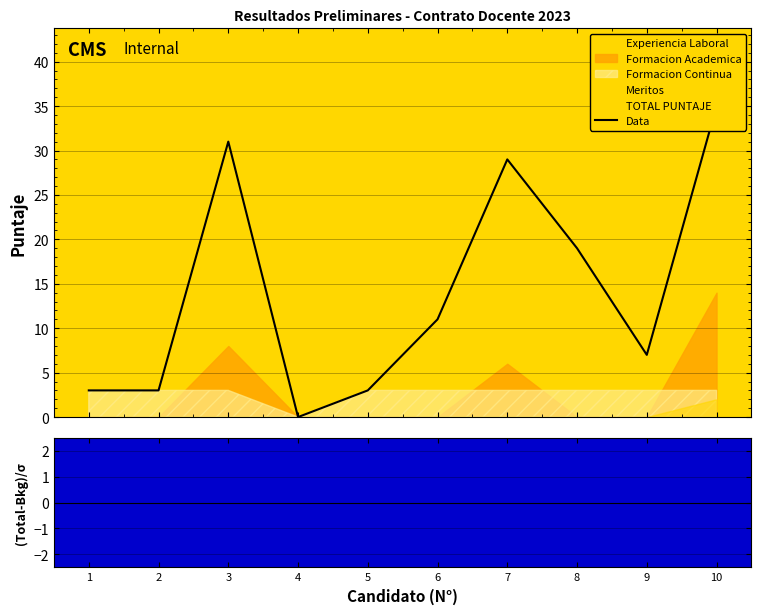

Rank the categories by value from lowest to highest.

4, 1, 2, 5, 9, 6, 8, 7, 3, 10